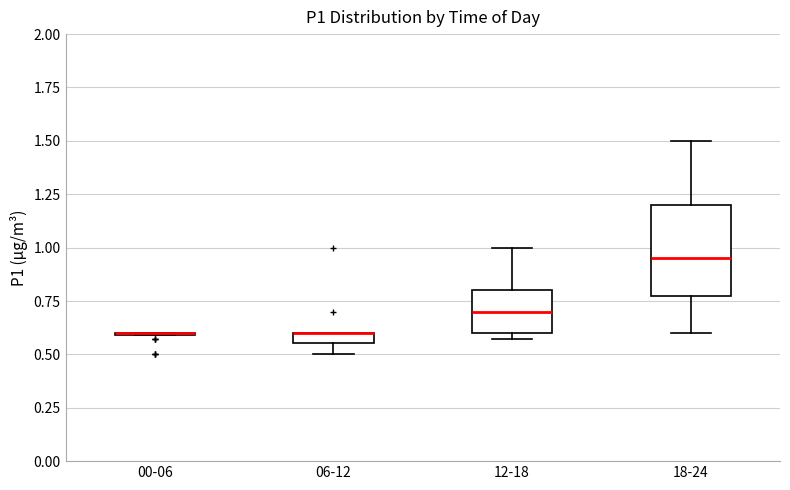

Where does the lower whisker of the box for 06-12 end on the y-axis? The values are not printed on the chart, so give them approximately, as read against the axis.

0.50